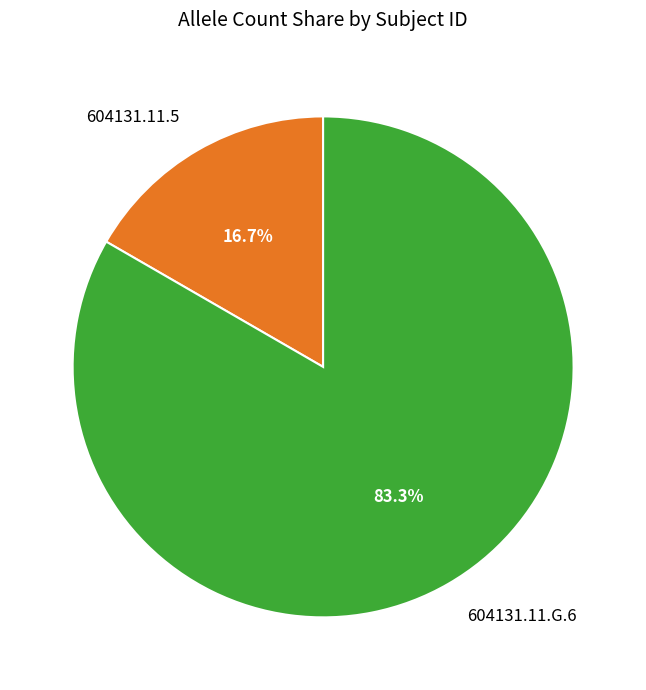

To the nearest percent, what is the combined percentage of 604131.11.G.6 and 604131.11.5?

100%